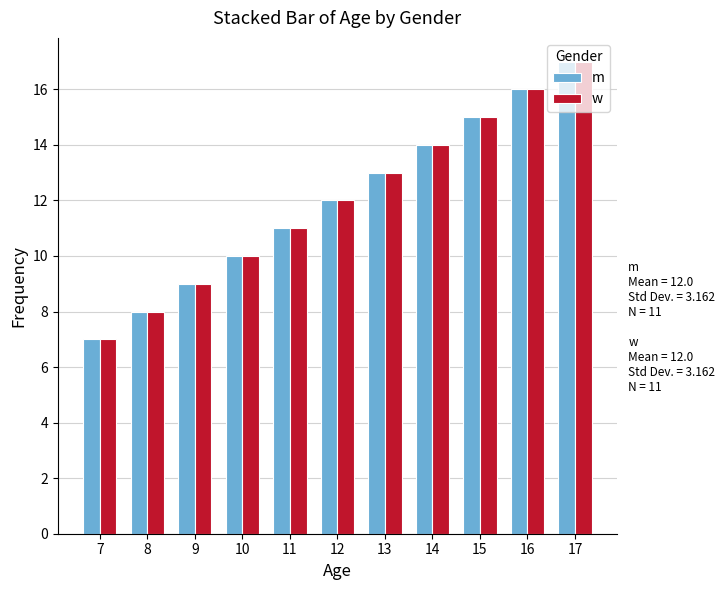

Is it true that m equals 14 at 14?

True